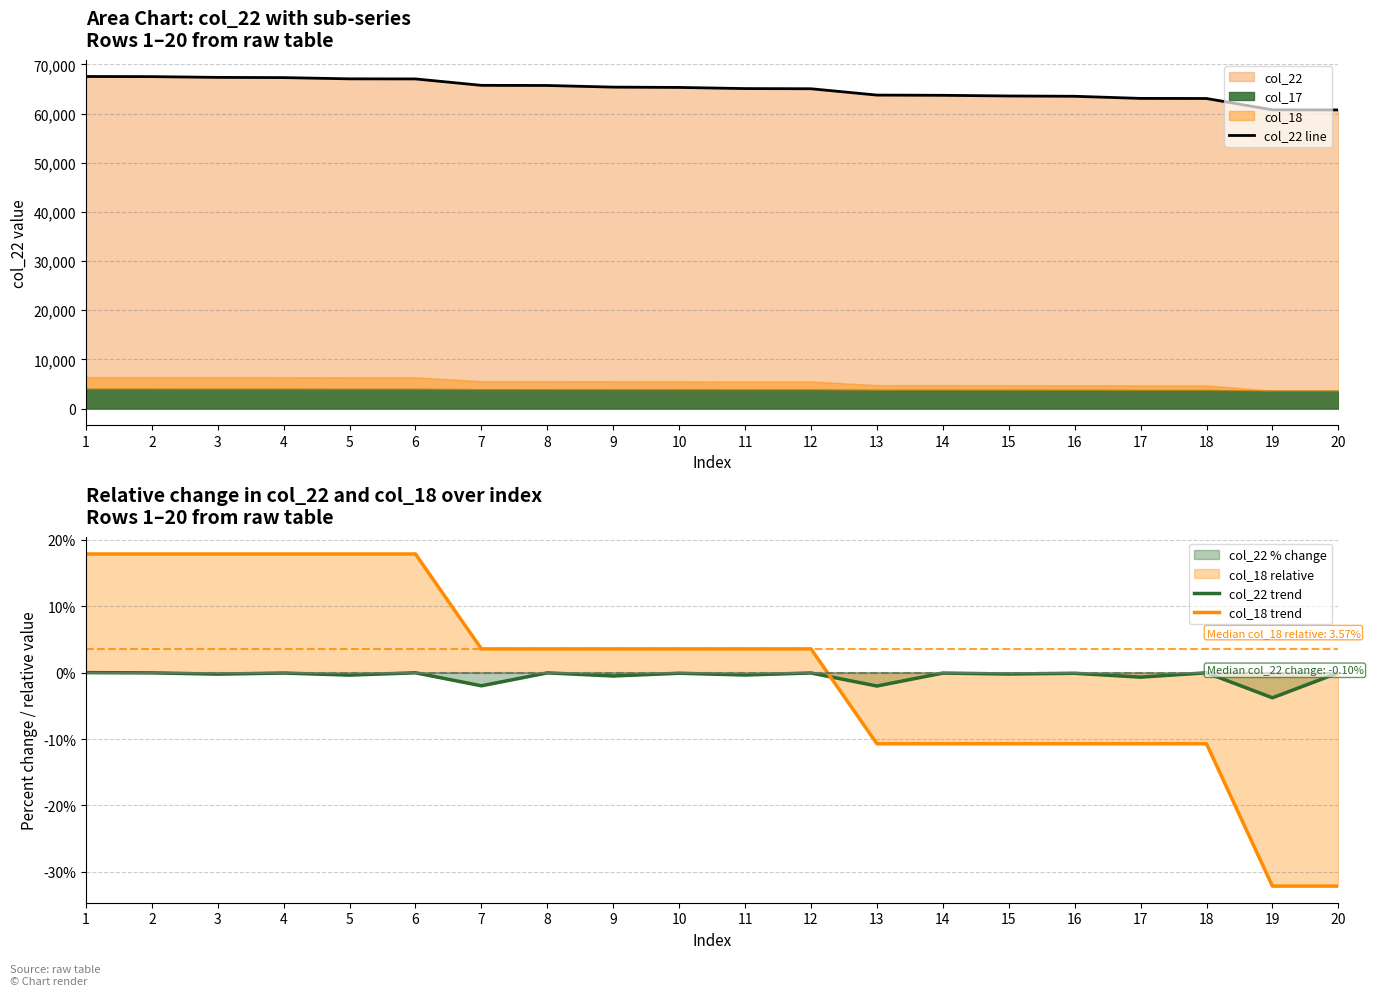

At how many categories does at least one series exceed 29066?

20